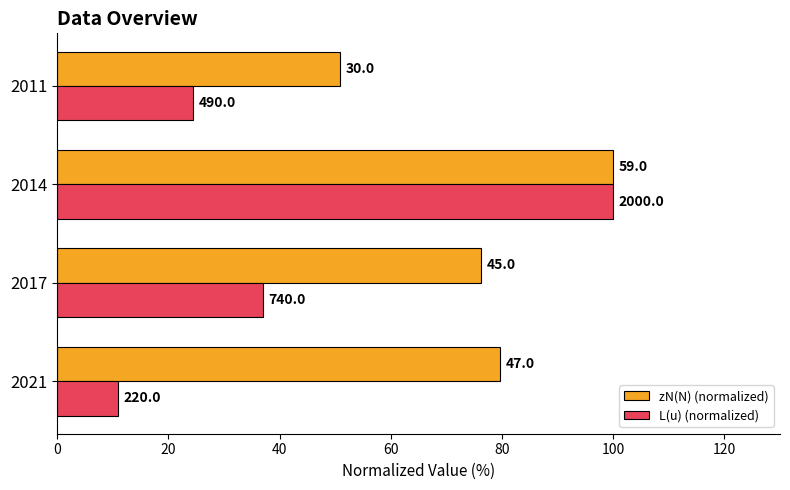

Reading right to left, list all the values displayed in this chart.

zN(N) (normalized): 50.8	100.0	76.3	79.7
L(u) (normalized): 24.5	100.0	37.0	11.0